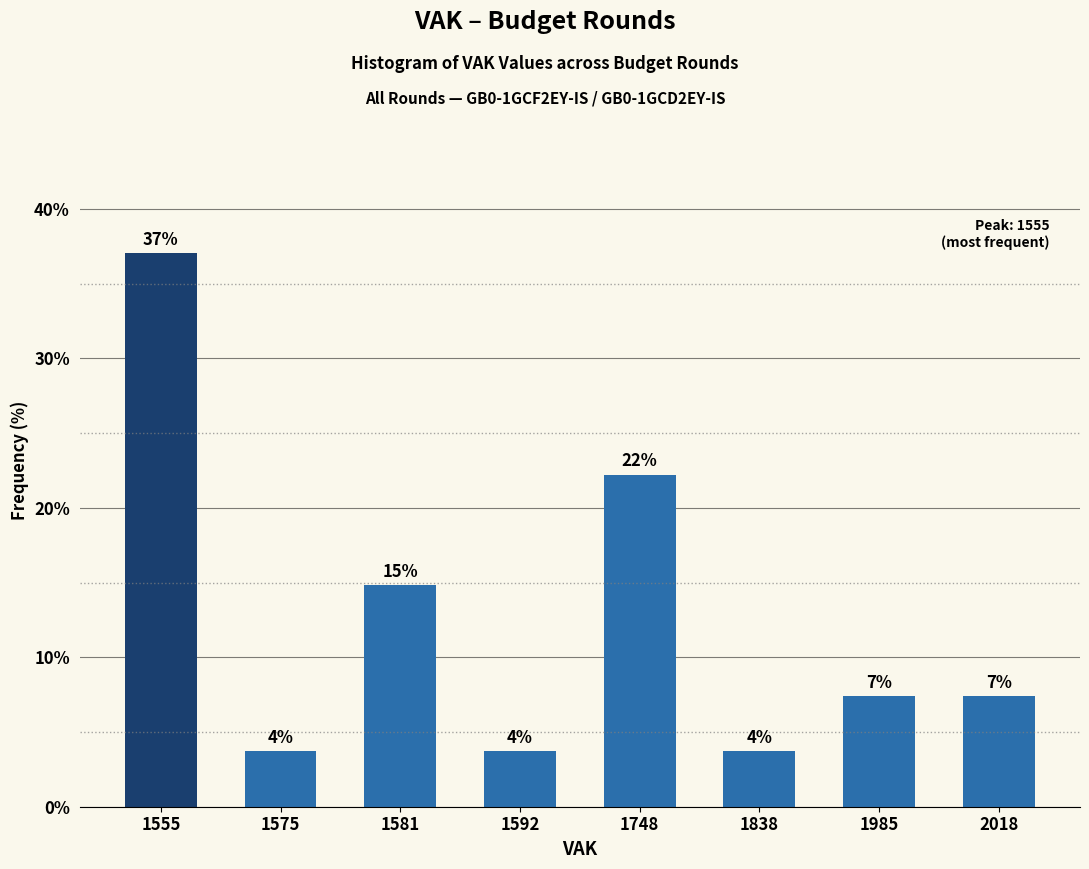

Are the bars horizontal?

No